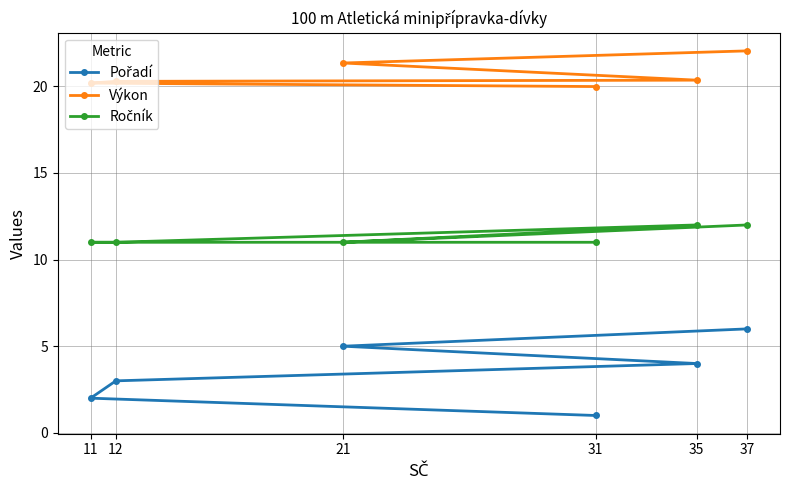

What is the difference between the second highest and minimum values in the Ročník series?

1.0